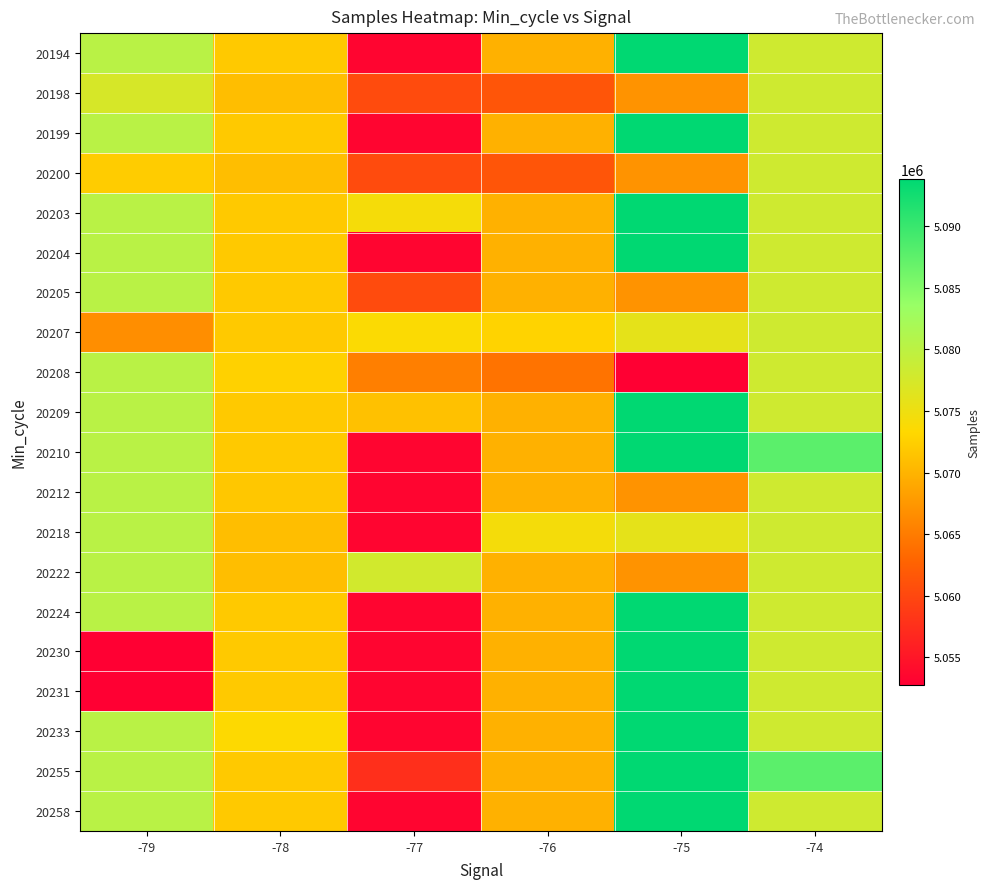

Which series has the largest range (max minus min)?

20230